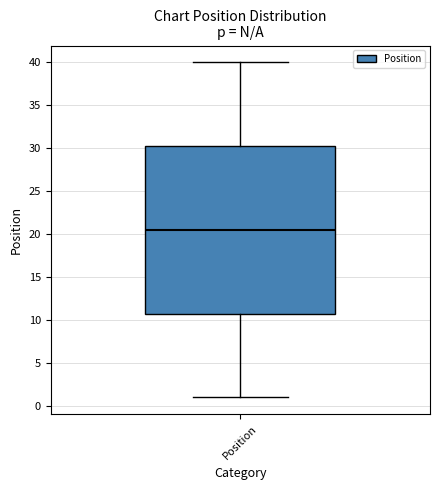

Transcribe this box plot: give where the median line is, the range the box spans, and where the two whiskers end, as read against the y-axis. The values are not printed on the chart, so give them approximately, as read against the axis.

median 20.5, box 11.0 to 30.5, whiskers 1.0 to 40.0